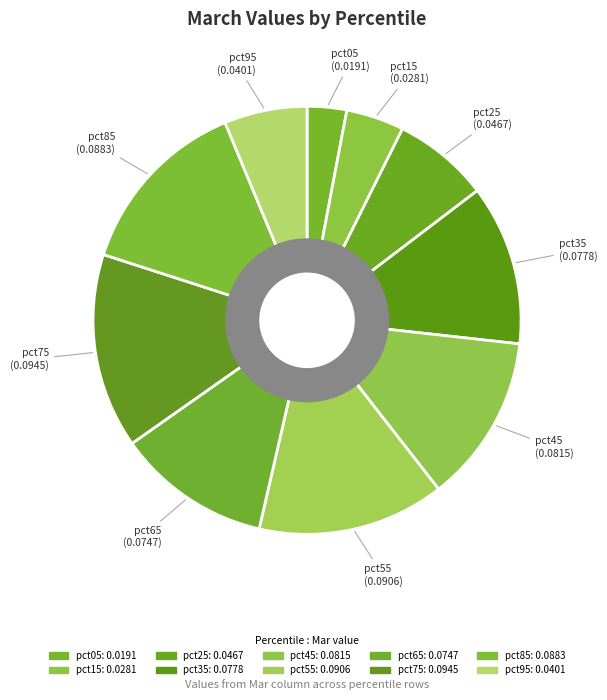

Do pct45 and pct85 together represent more than half of the pie?

No